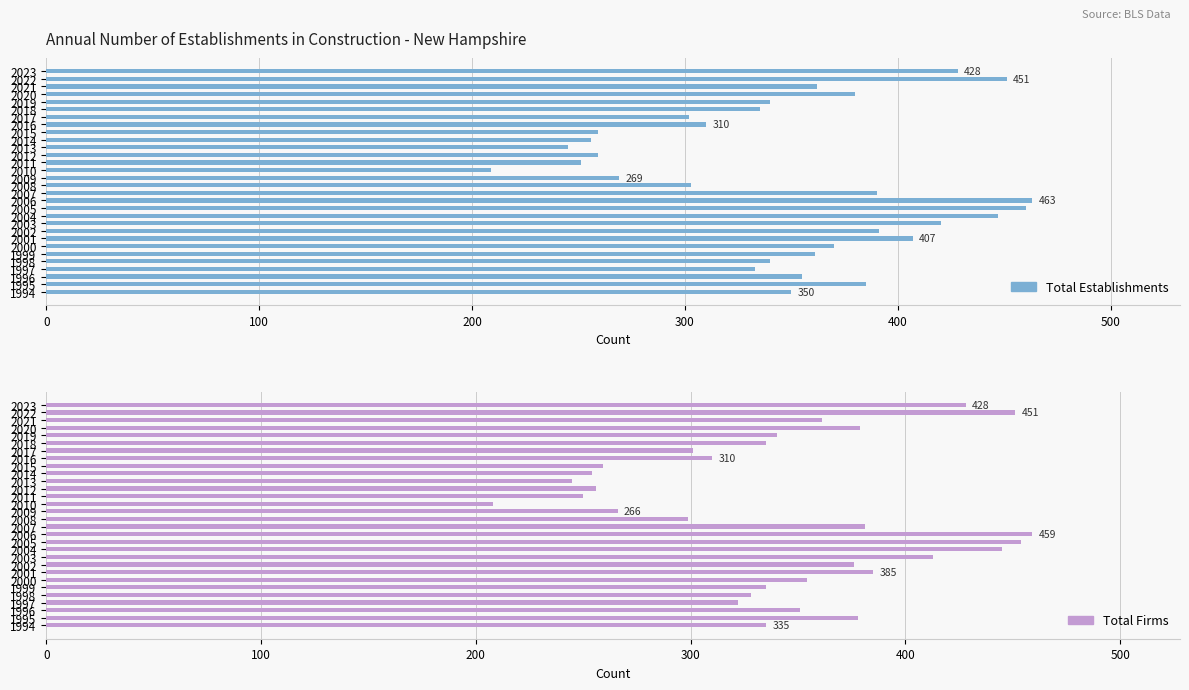

How many values in the Total Firms series are below 340?

15